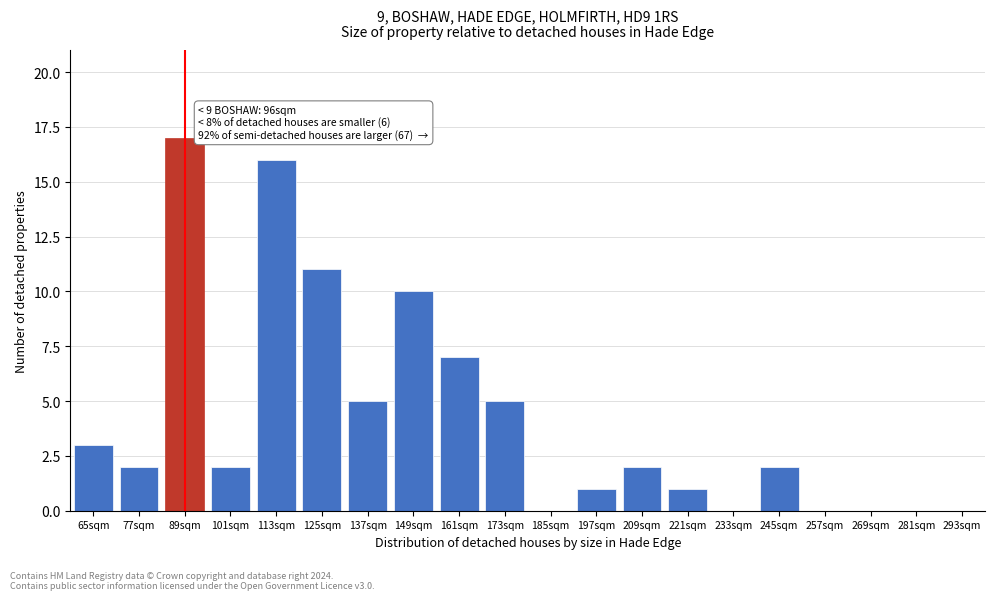

Reading right to left, list all the values displayed in this chart.

293sqm=0	281sqm=0	269sqm=0	257sqm=0	245sqm=2	233sqm=0	221sqm=1	209sqm=2	197sqm=1	185sqm=0	173sqm=5	161sqm=7	149sqm=10	137sqm=5	125sqm=11	113sqm=16	101sqm=2	89sqm=17	77sqm=2	65sqm=3